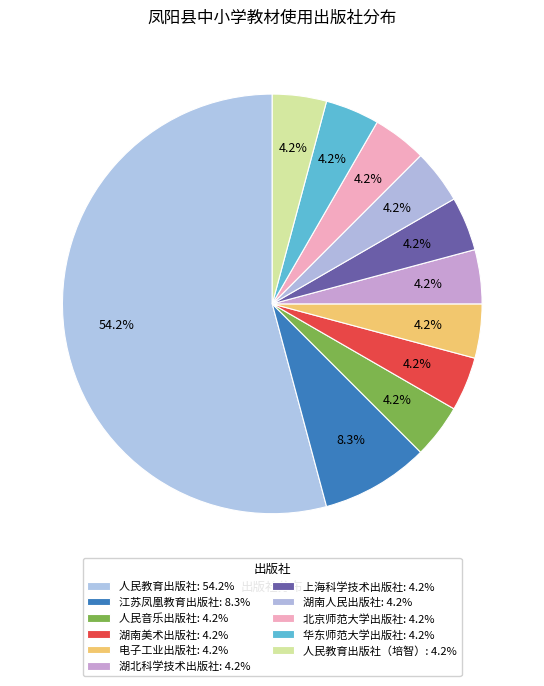

Rank the categories by value from highest to lowest.

人民教育出版社, 江苏凤凰教育出版社, 人民音乐出版社, 湖南美术出版社, 电子工业出版社, 湖北科学技术出版社, 上海科学技术出版社, 湖南人民出版社, 北京师范大学出版社, 华东师范大学出版社, 人民教育出版社（培智）